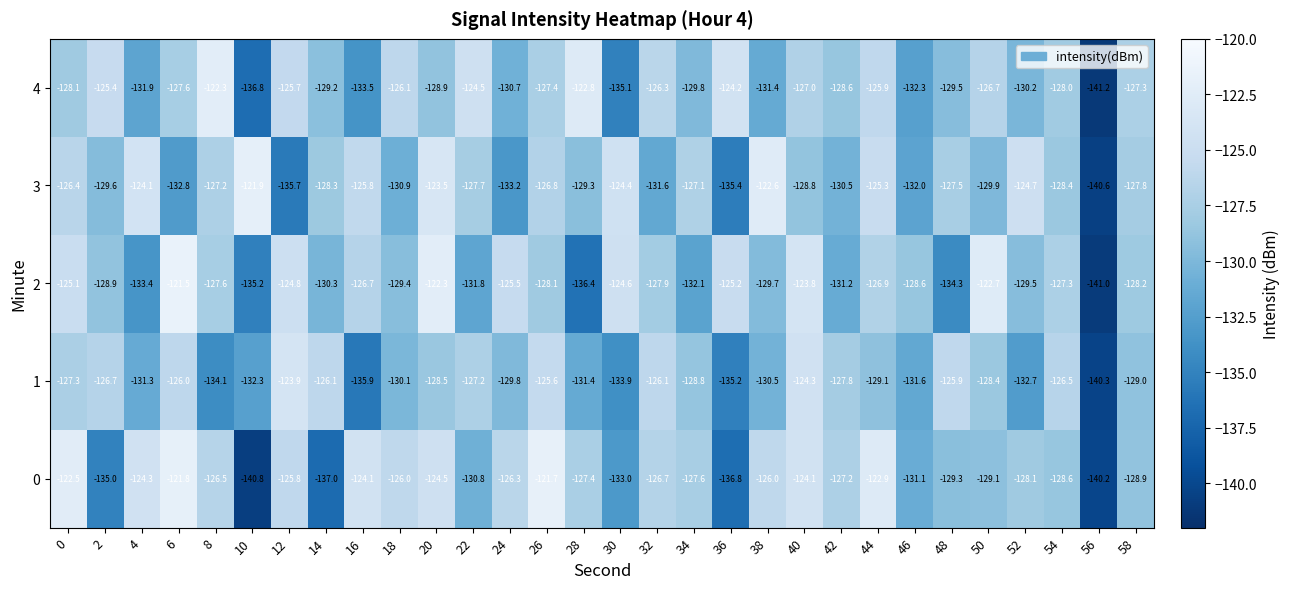

What is the total value across all series at 52?

-645.2